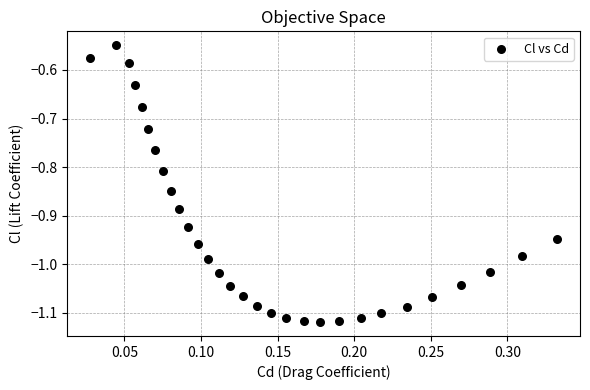

What is the range of Y values (max minus min)?

0.6